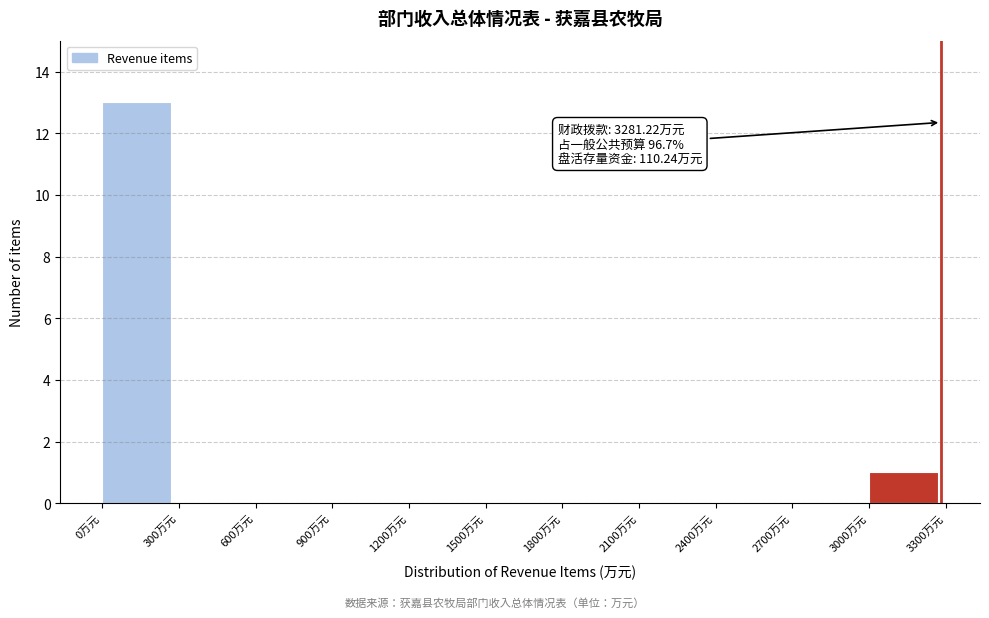

Which range on the x-axis has the tallest bar?

0 to 300